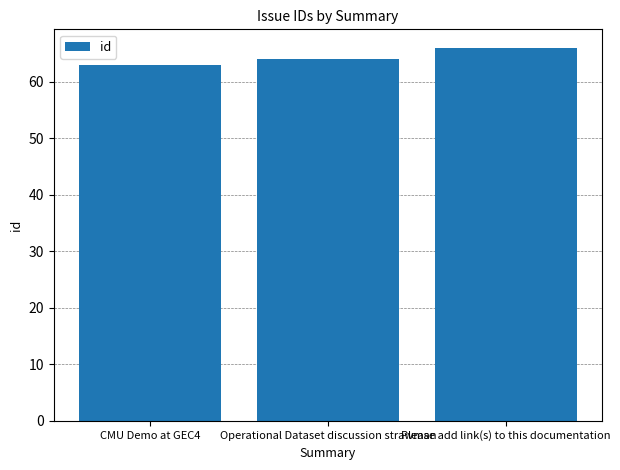

How many bars are there in total?

3